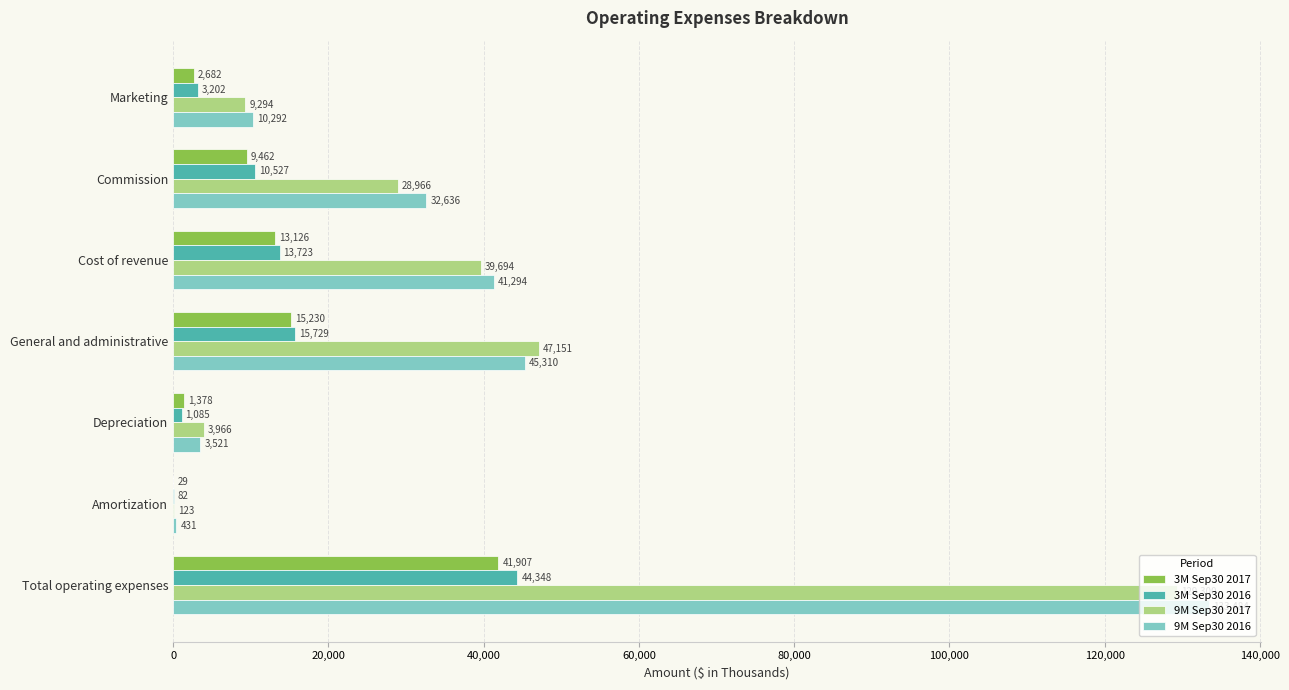

What is the approximate value of 3M Sep30 2016 at Total operating expenses, to the nearest 50?

44350